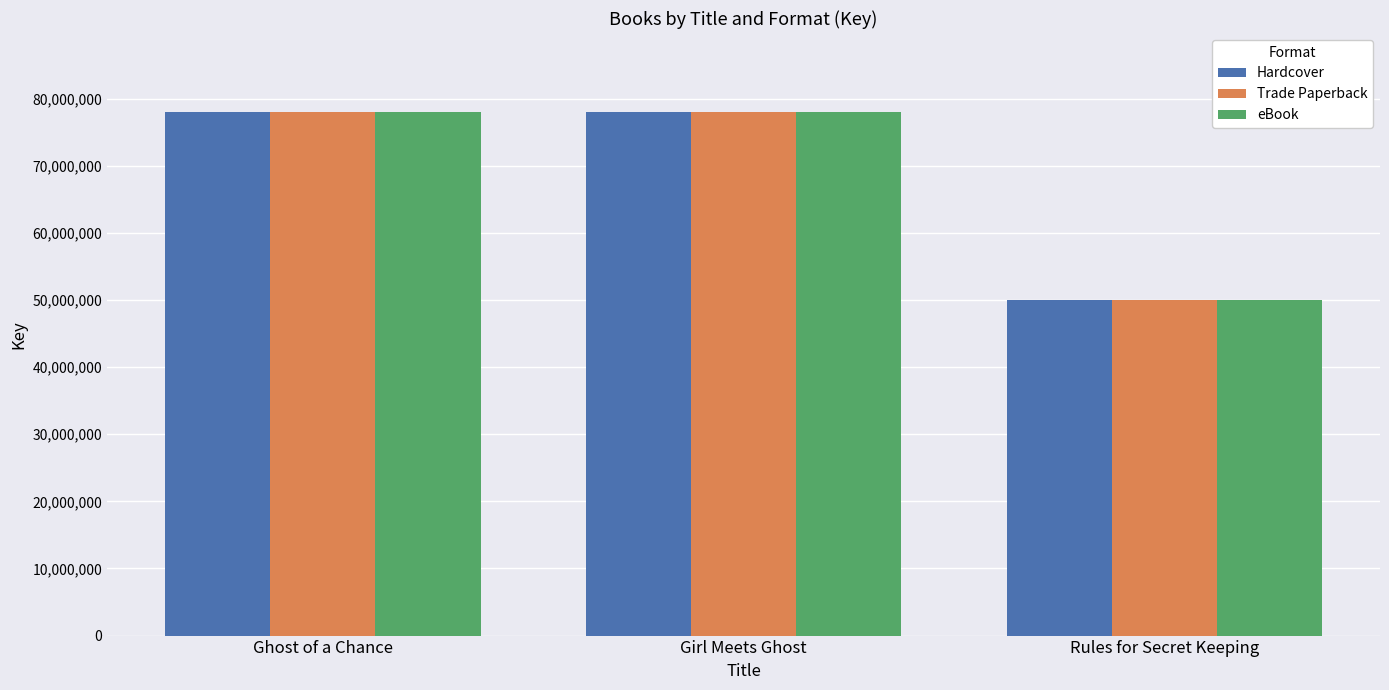

Read the Hardcover value at Ghost of a Chance.

78065694